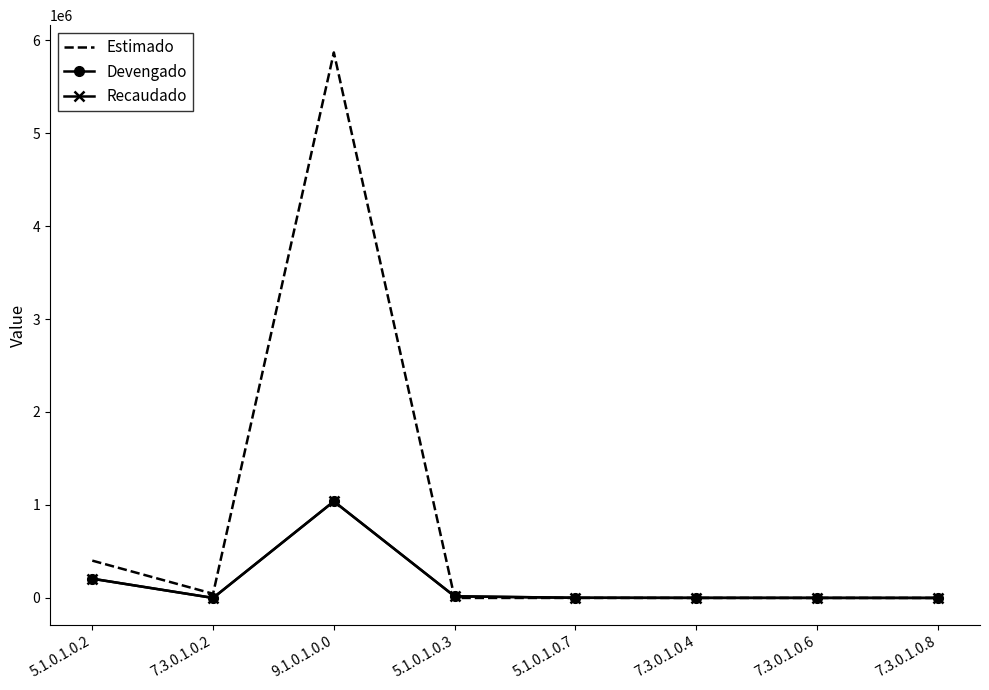

How many values in Estimado are above zero?

3